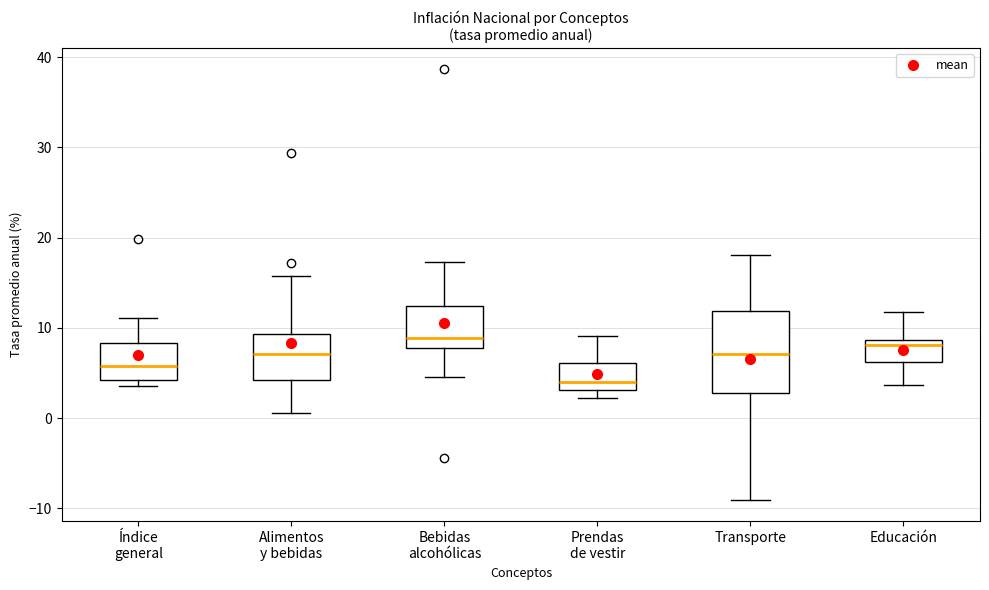

Reading left to right, read every box against the y-axis: the position of its median line, the range the box covers, and the ends of its whiskers. The values are not printed on the chart, so give them approximately, as read against the axis.

Índice general: median 6, box 4 to 8, whiskers 4 (just below the box's lower edge) to 11
Alimentos y bebidas: median 7, box 4 to 9, whiskers 1 to 16
Bebidas alcohólicas: median 9, box 8 to 12, whiskers 5 to 17
Prendas de vestir: median 4, box 3 to 6, whiskers 2 to 9
Transporte: median 7, box 3 to 12, whiskers -9 to 18
Educación: median 8, box 6 to 9, whiskers 4 to 12